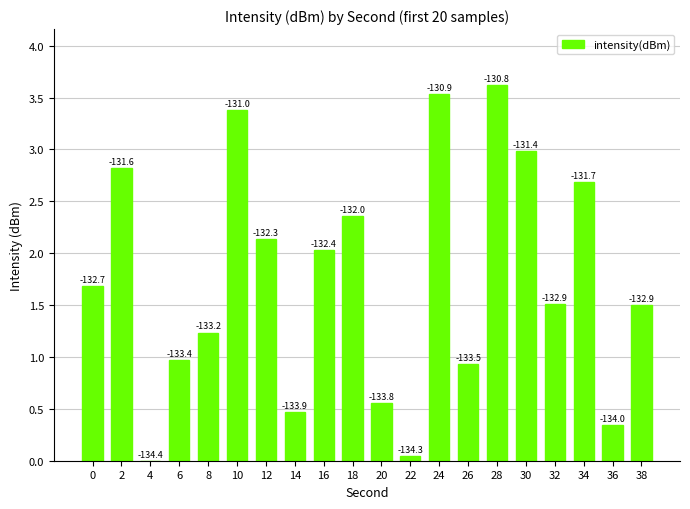

Are the bars horizontal?

No